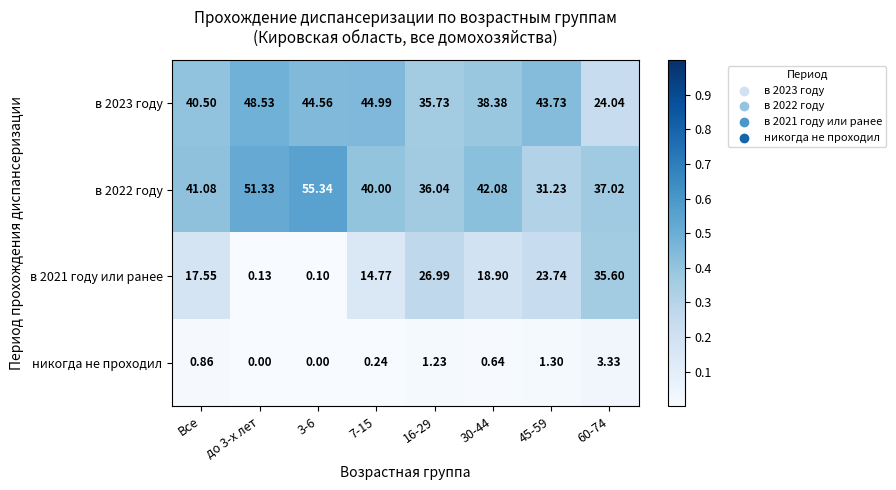

At which label is никогда не проходил closest to 1?

Все